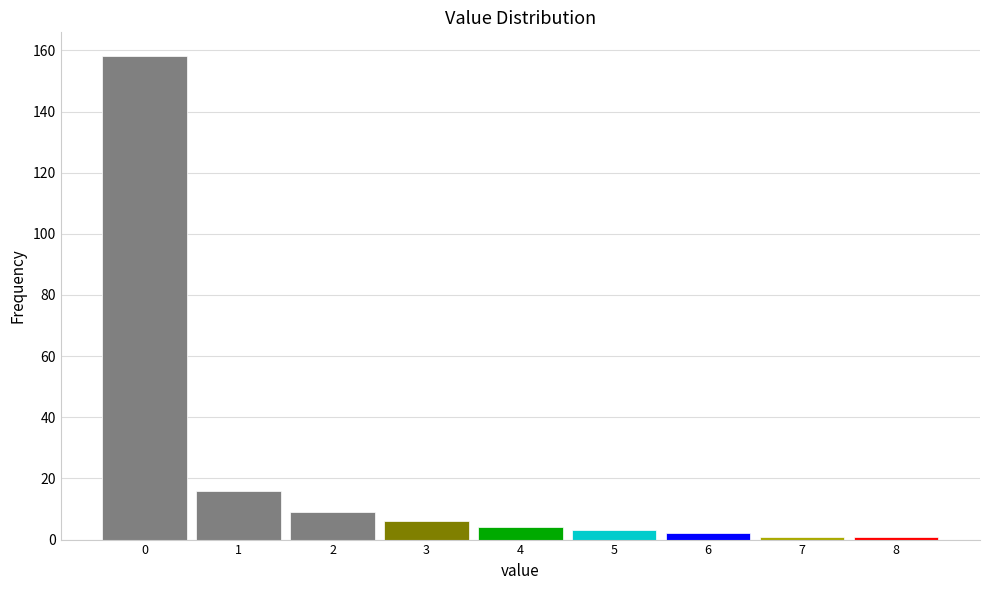

Reading left to right, transcribe all the data shown in this chart.

0=158	1=16	2=9	3=6	4=4	5=3	6=2	7=1	8=1